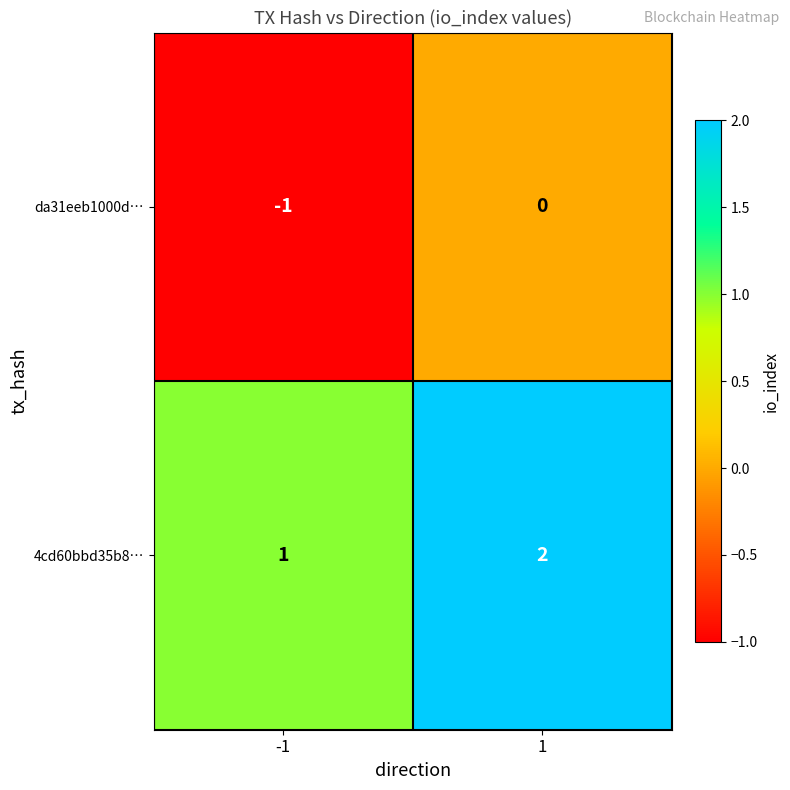

Reading left to right, transcribe all the data shown in this chart.

da31eeb1000d…: -1=-1	1=0
4cd60bbd35b8…: -1=1	1=2